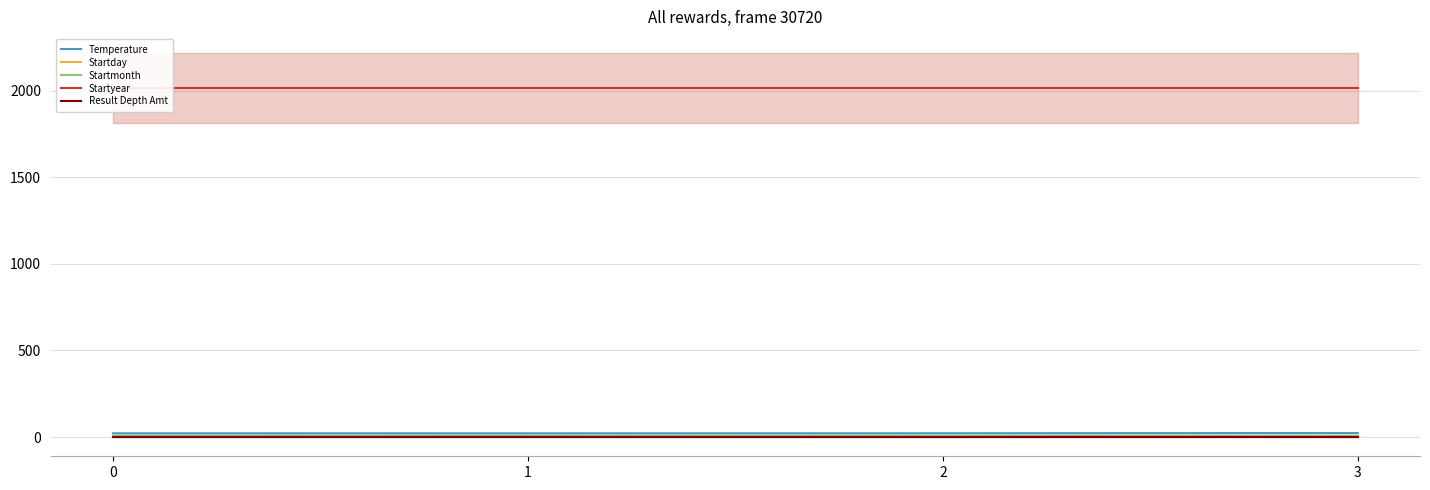

True or false: Startyear and Result Depth Amt cross at least once.

False